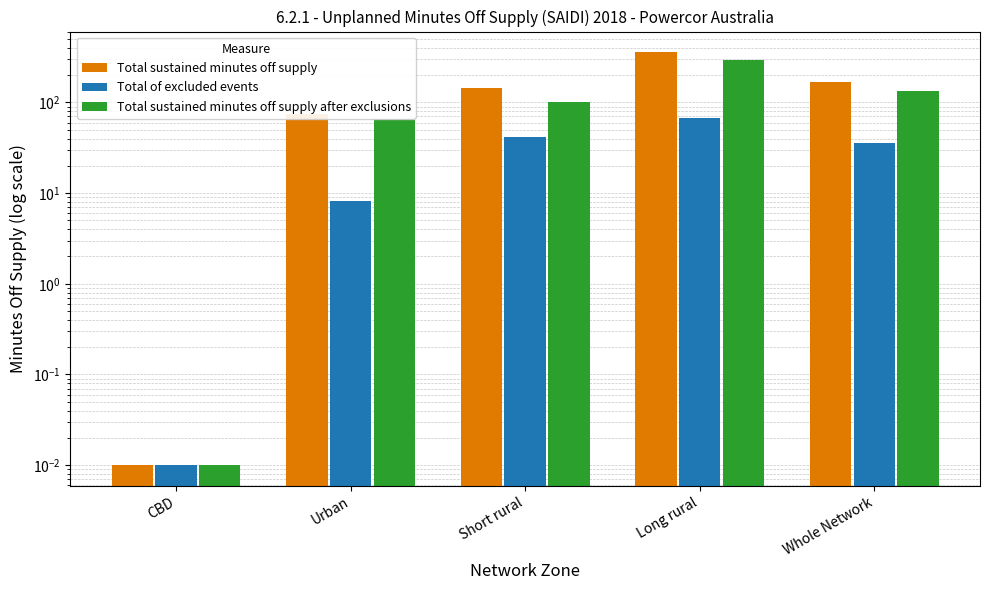

At how many categories does at least one series exceed 194?

1